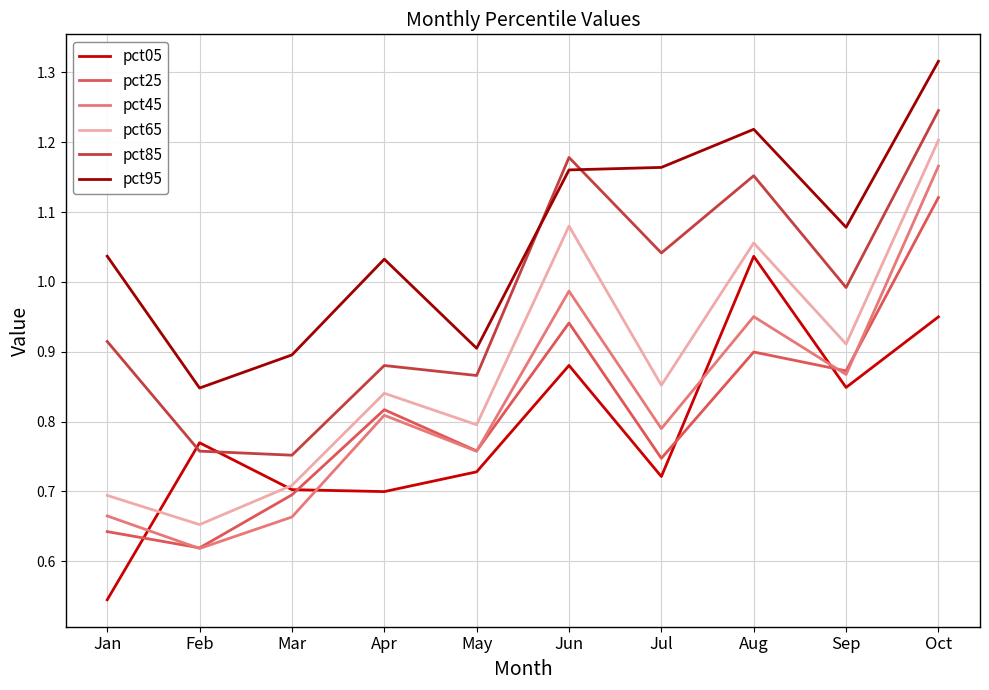

How many interior local valleys does the pct65 series have?

4